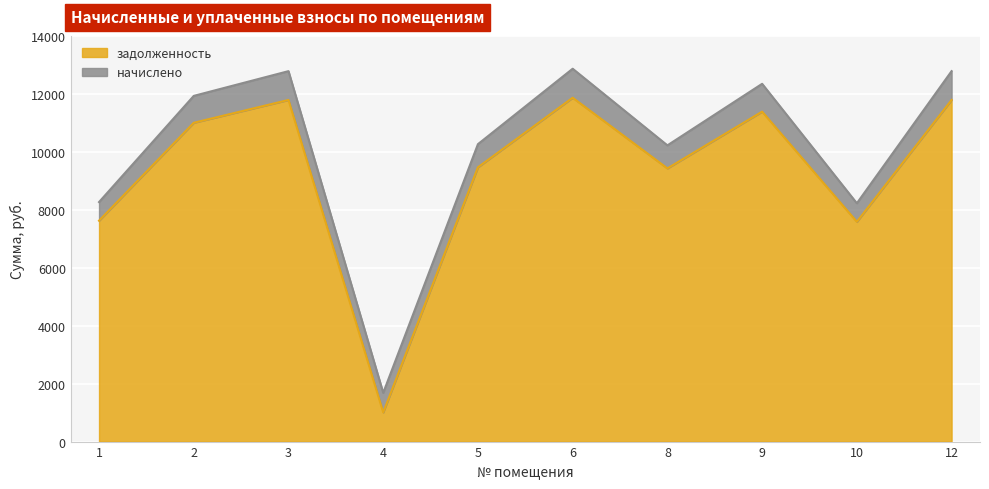

How many data points are above 11001?

5